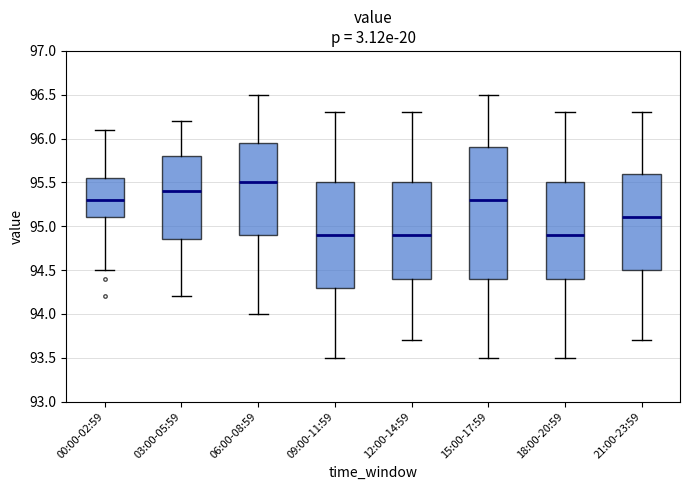

Reading left to right, transcribe this box plot: for each box, give where its median line is, the range the box spans, and where its two whiskers end, as read against the y-axis. The values are not printed on the chart, so give them approximately, as read against the axis.

00:00-02:59: median 95.30, box 95.10 to 95.55, whiskers 94.50 to 96.10
03:00-05:59: median 95.40, box 94.85 to 95.80, whiskers 94.20 to 96.20
06:00-08:59: median 95.50, box 94.90 to 95.95, whiskers 94.00 to 96.50
09:00-11:59: median 94.90, box 94.30 to 95.50, whiskers 93.50 to 96.30
12:00-14:59: median 94.90, box 94.40 to 95.50, whiskers 93.70 to 96.30
15:00-17:59: median 95.30, box 94.40 to 95.90, whiskers 93.50 to 96.50
18:00-20:59: median 94.90, box 94.40 to 95.50, whiskers 93.50 to 96.30
21:00-23:59: median 95.10, box 94.50 to 95.60, whiskers 93.70 to 96.30